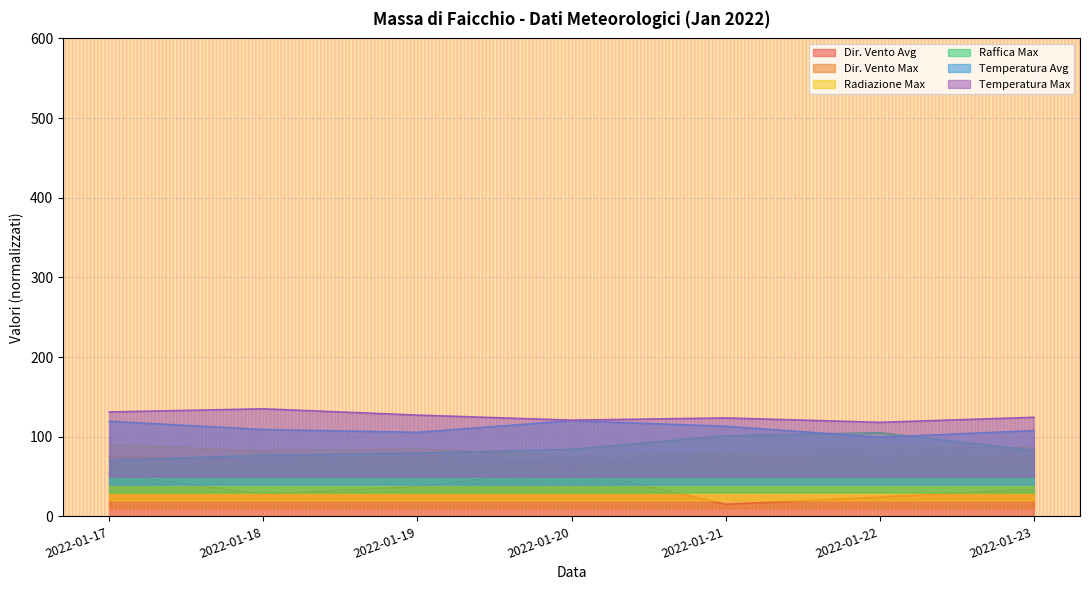

What value does the Temperatura Avg series have at 2022-01-21?

113.1